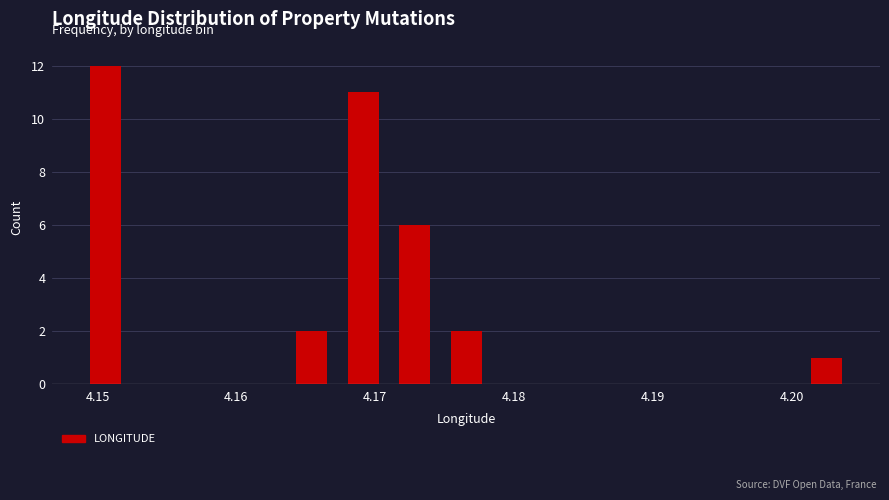

Around what value on the x-axis is the tallest bar? Give the approximate position of its centre, as read against the axis.

4.151